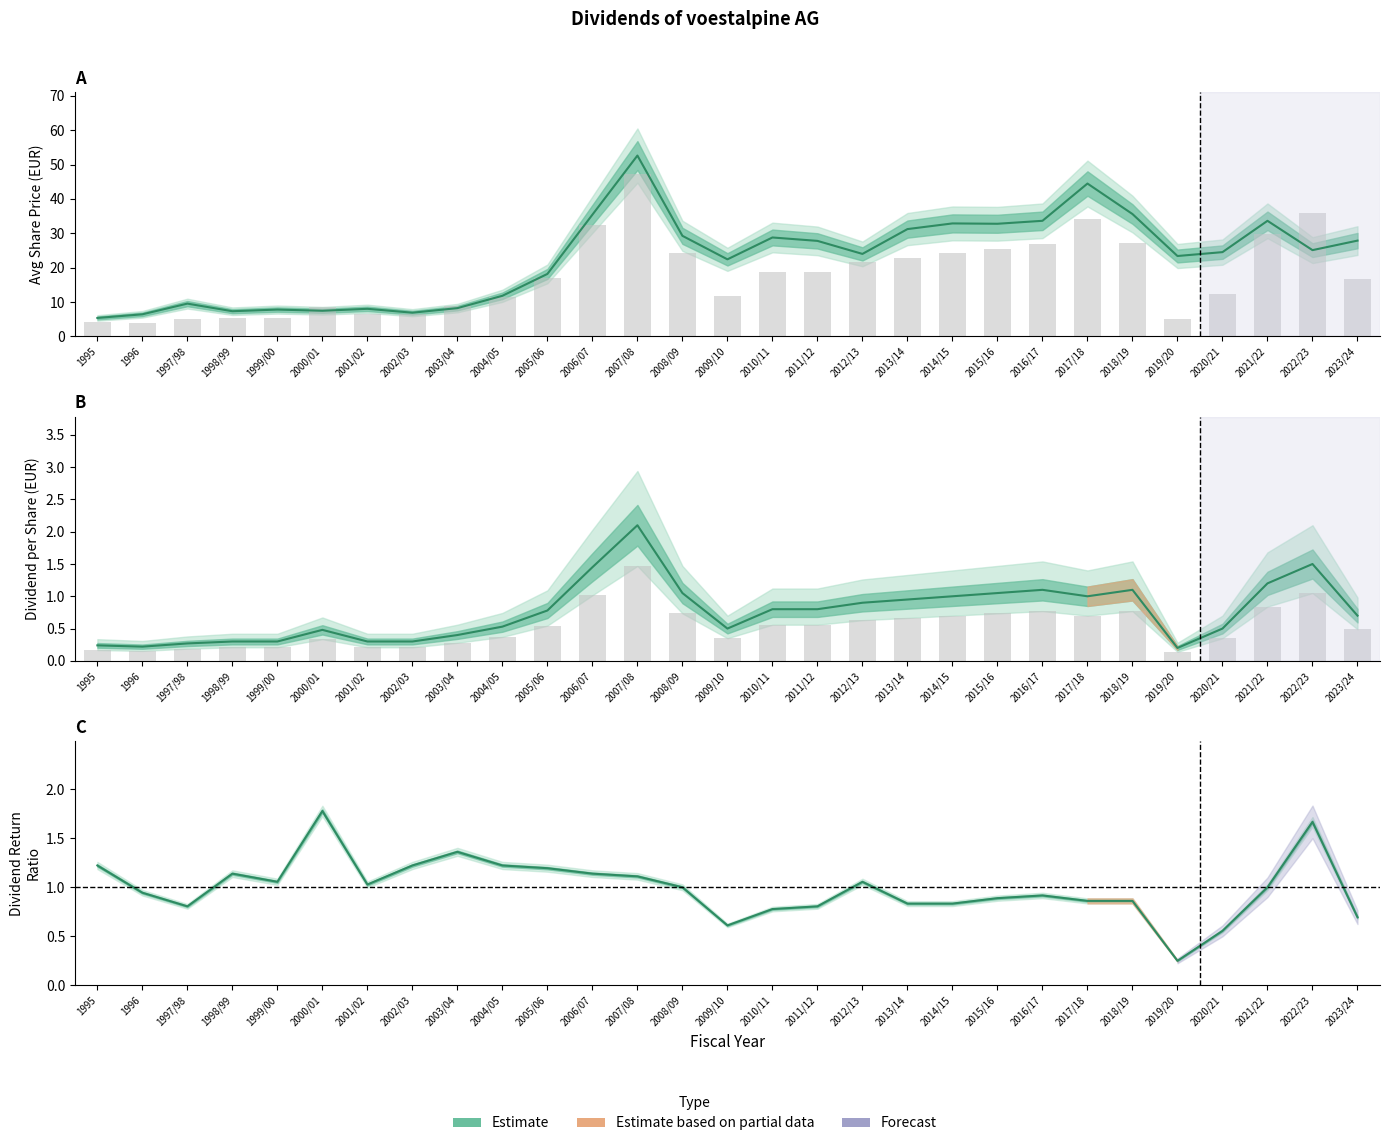

Which category has the highest value across all series?

2007/08